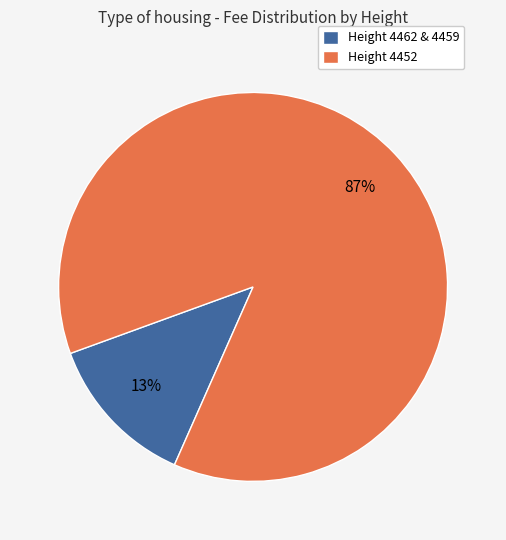

Do Height 4452 and Height 4462 & 4459 together represent more than half of the pie?

Yes